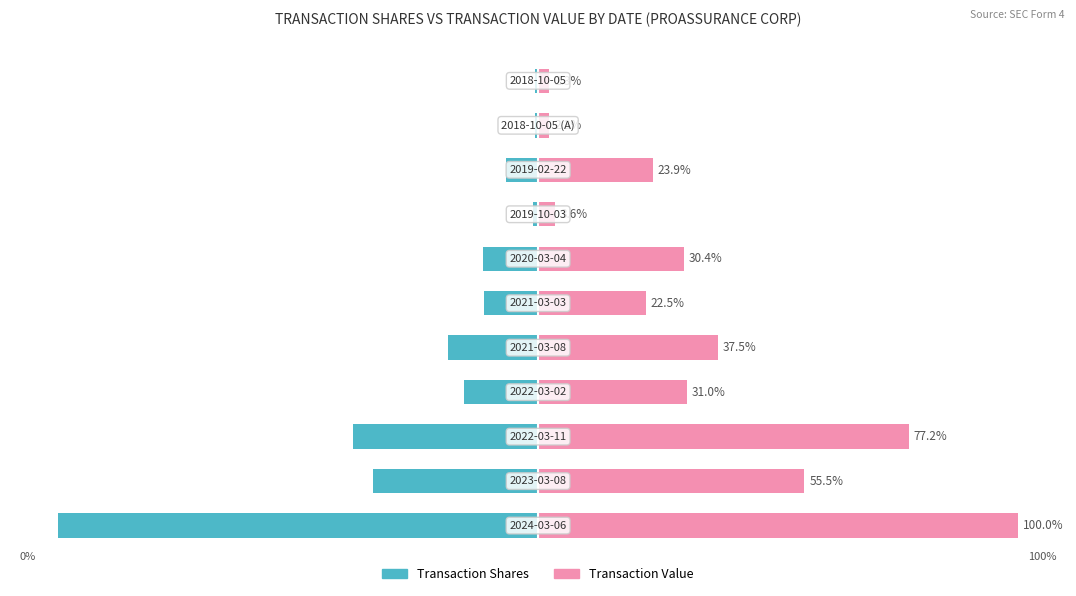

Reading left to right, list all the values displayed in this chart.

Transaction Shares: -100.0	-34.5	-38.5	-15.5	-18.8	-11.3	-11.5	-1.2	-6.8	-0.6	-0.6
Transaction Value: 100.0	55.5	77.2	31.0	37.5	22.5	30.4	3.6	23.9	2.3	2.3